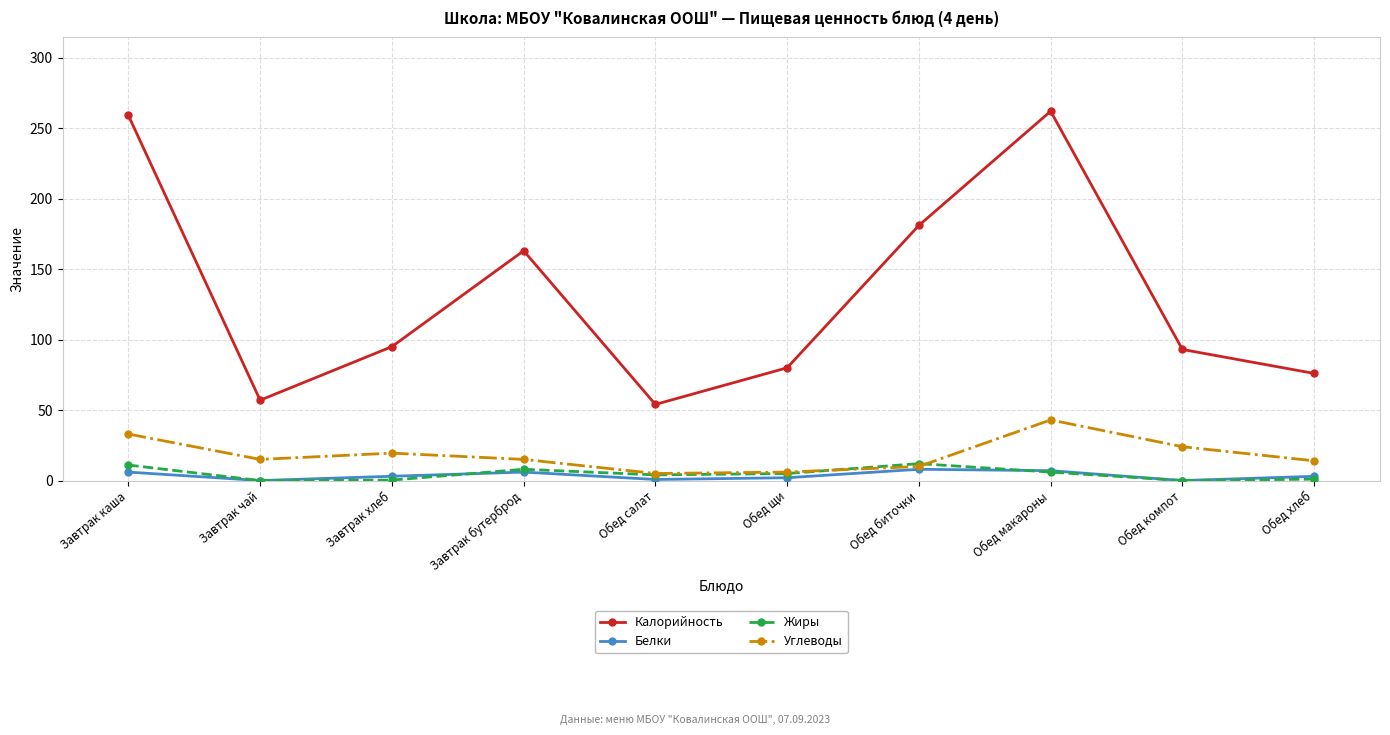

Is this an area chart (filled region under the line)?

No